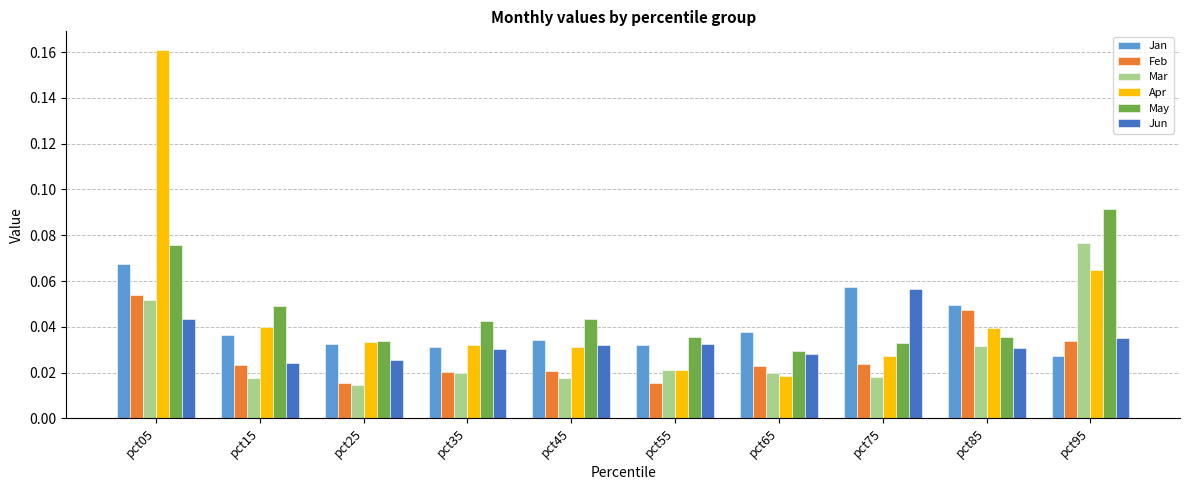

Is the value of Mar at pct25 greater than the value of Feb at pct05?

No